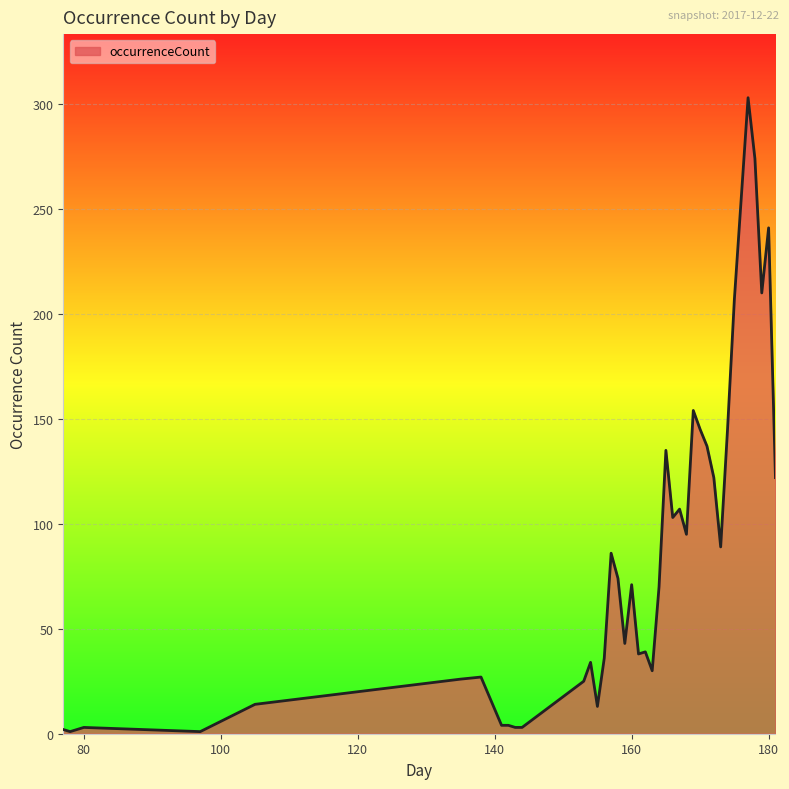

Does the chart have visible grid lines?

Yes